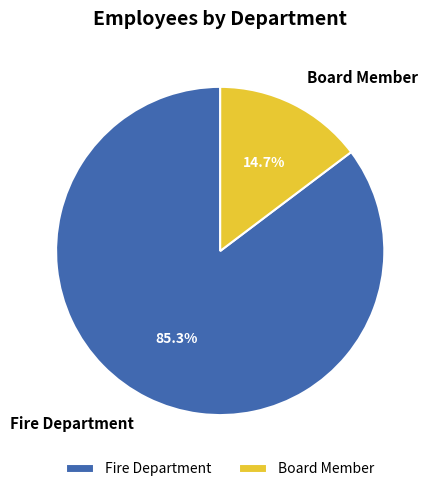

To the nearest percent, what percentage of the pie is Fire Department?

85%